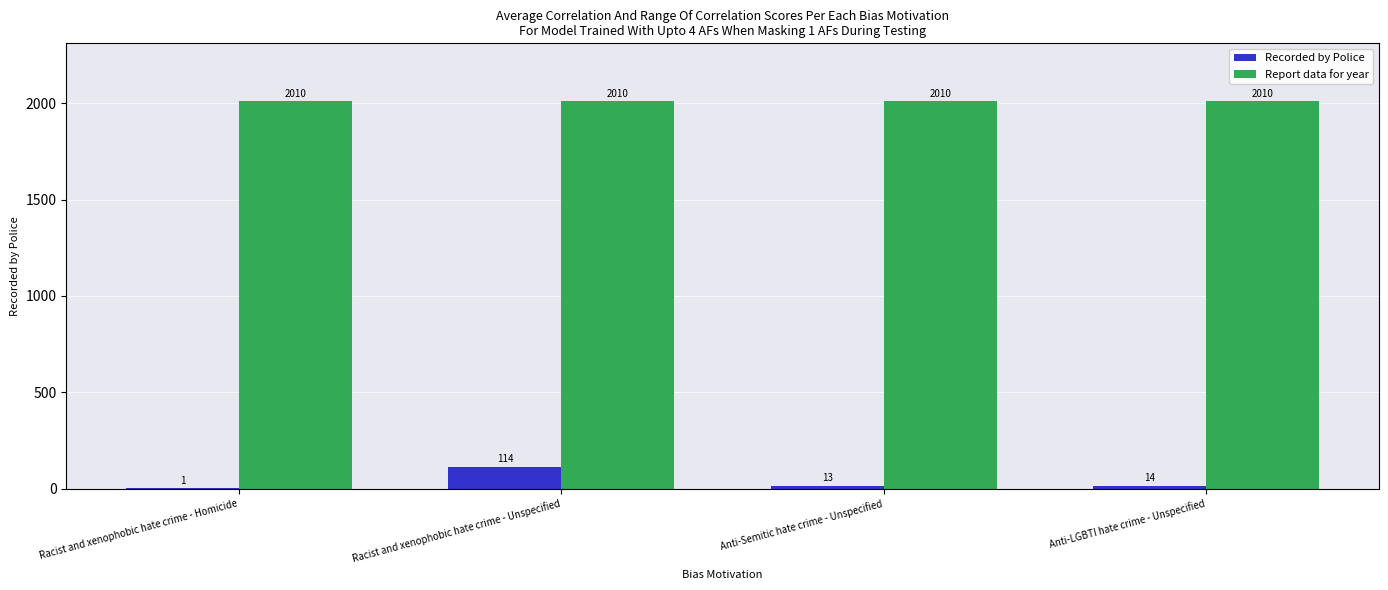

What is the sum of the Report data for year values at Racist and xenophobic hate crime - Homicide and Racist and xenophobic hate crime - Unspecified?

4020